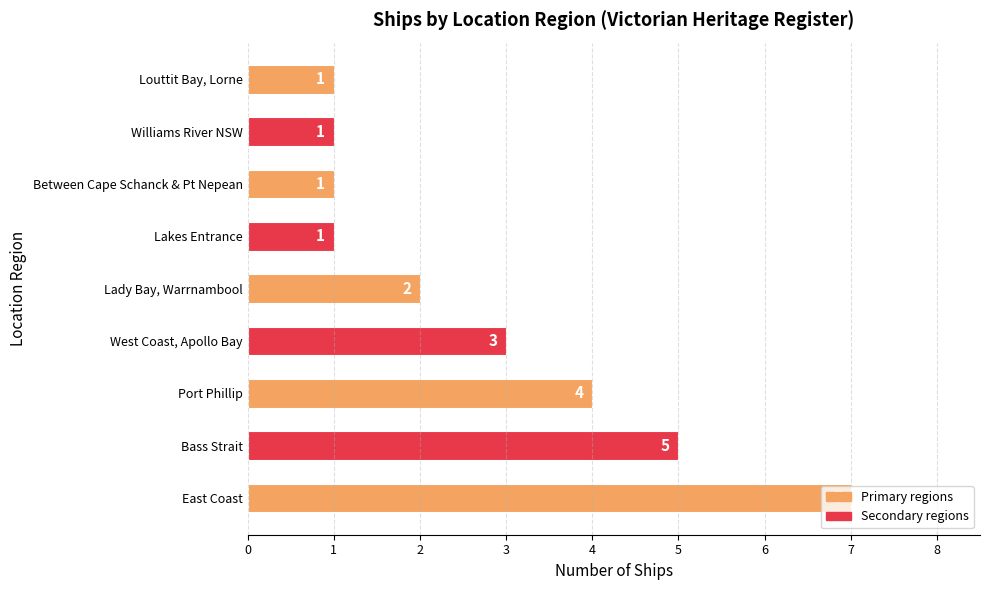

What is the difference between the values at Between Cape Schanck & Pt Nepean and Port Phillip?

3